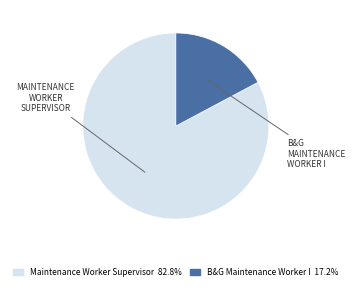

Which has a higher value, B&G Maintenance Worker I or Maintenance Worker Supervisor?

Maintenance Worker Supervisor